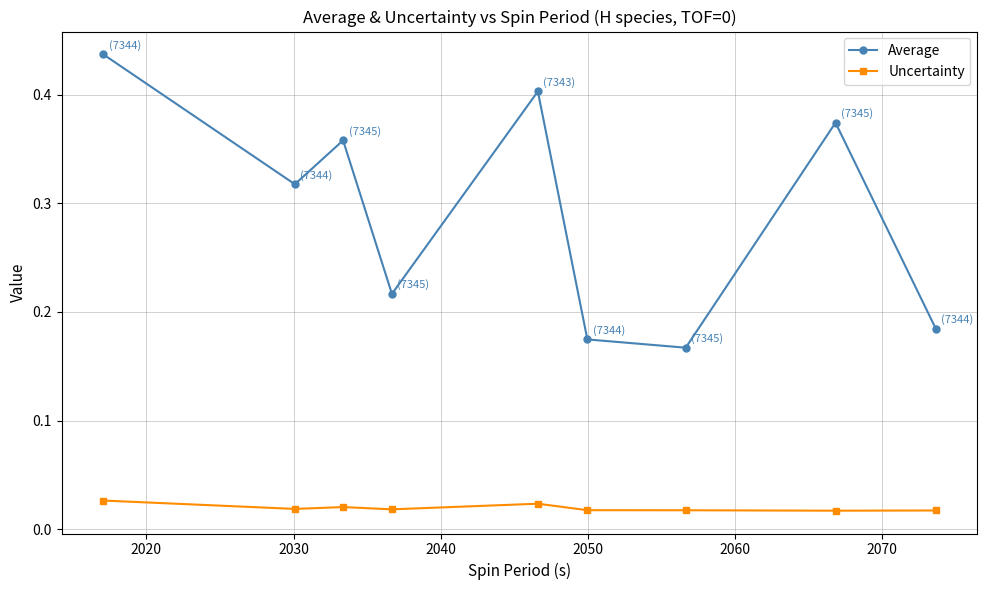

What are all the series names shown in the legend?

Average, Uncertainty